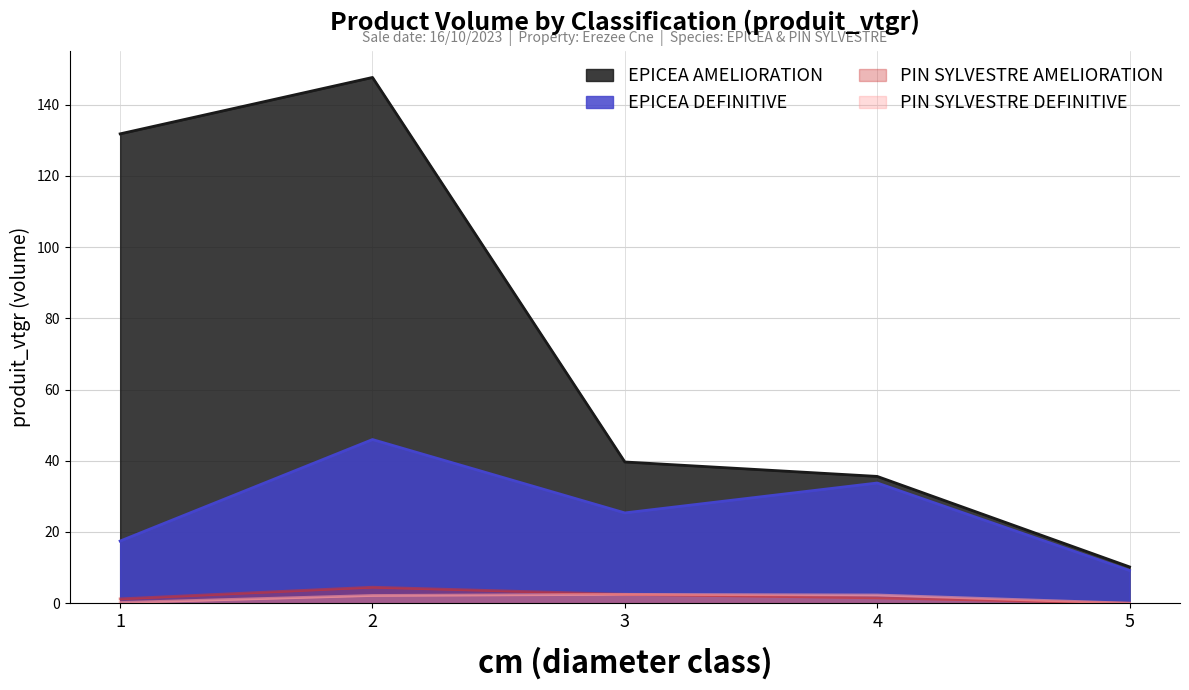

How many categories are shown in the chart?

5